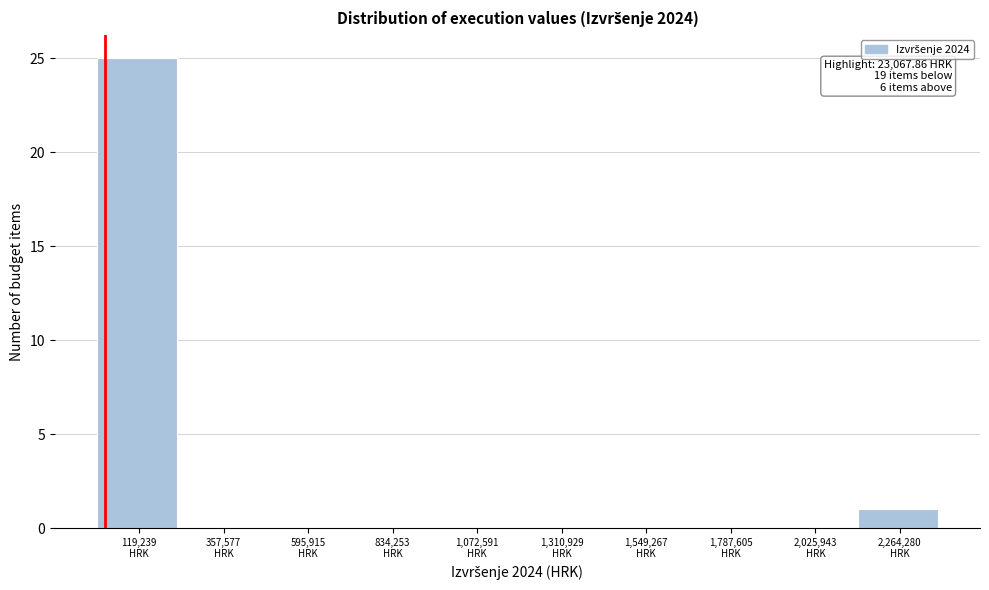

Which range on the x-axis has the tallest bar?

0 to 250000